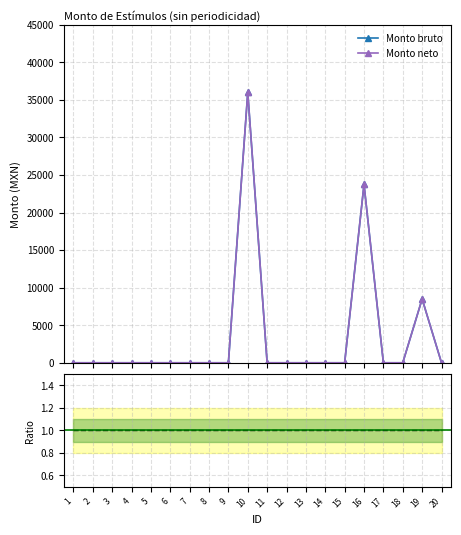

Reading left to right, transcribe all the data shown in this chart.

Monto bruto: 0.0	0.0	0.0	0.0	0.0	0.0	0.0	0.0	0.0	36000.0	0.0	0.0	0.0	0.0	0.0	23737.5	0.0	0.0	8494.2	0.0
Monto neto: 0.0	0.0	0.0	0.0	0.0	0.0	0.0	0.0	0.0	36000.0	0.0	0.0	0.0	0.0	0.0	23737.5	0.0	0.0	8494.2	0.0
ratio: 1.0	1.0	1.0	1.0	1.0	1.0	1.0	1.0	1.0	1.0	1.0	1.0	1.0	1.0	1.0	1.0	1.0	1.0	1.0	1.0